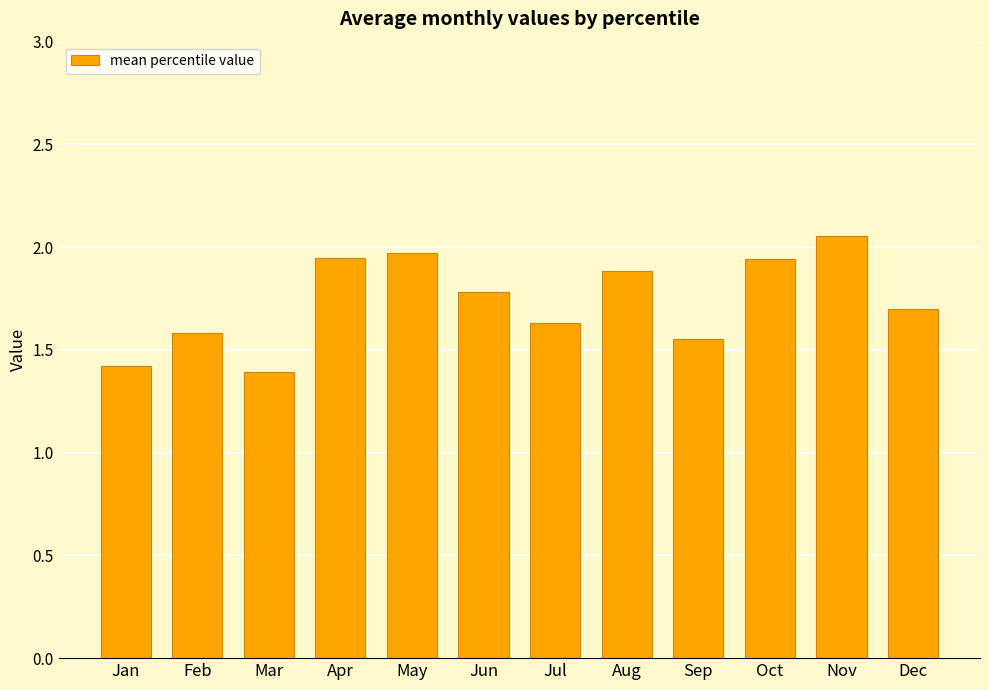

What is the value of the 1st bar from the left?

1.4